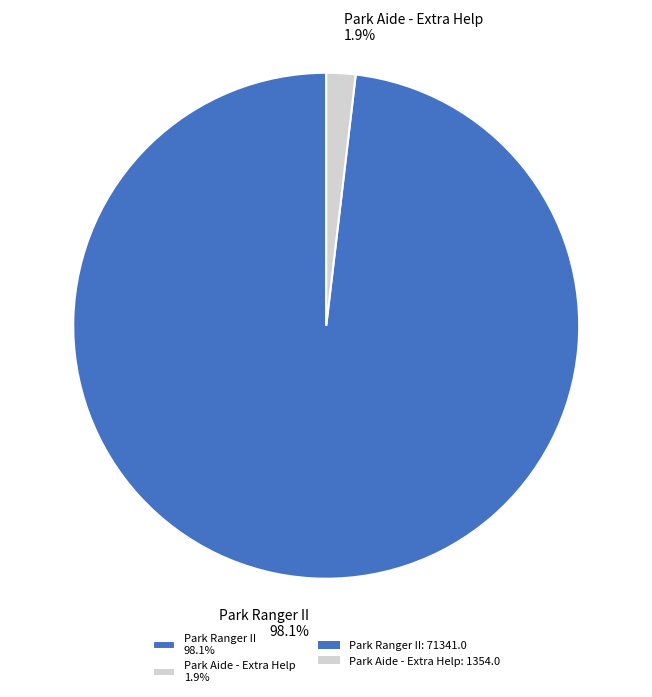

What is the total percentage of Park Ranger II and Park Aide - Extra Help?

100.0%